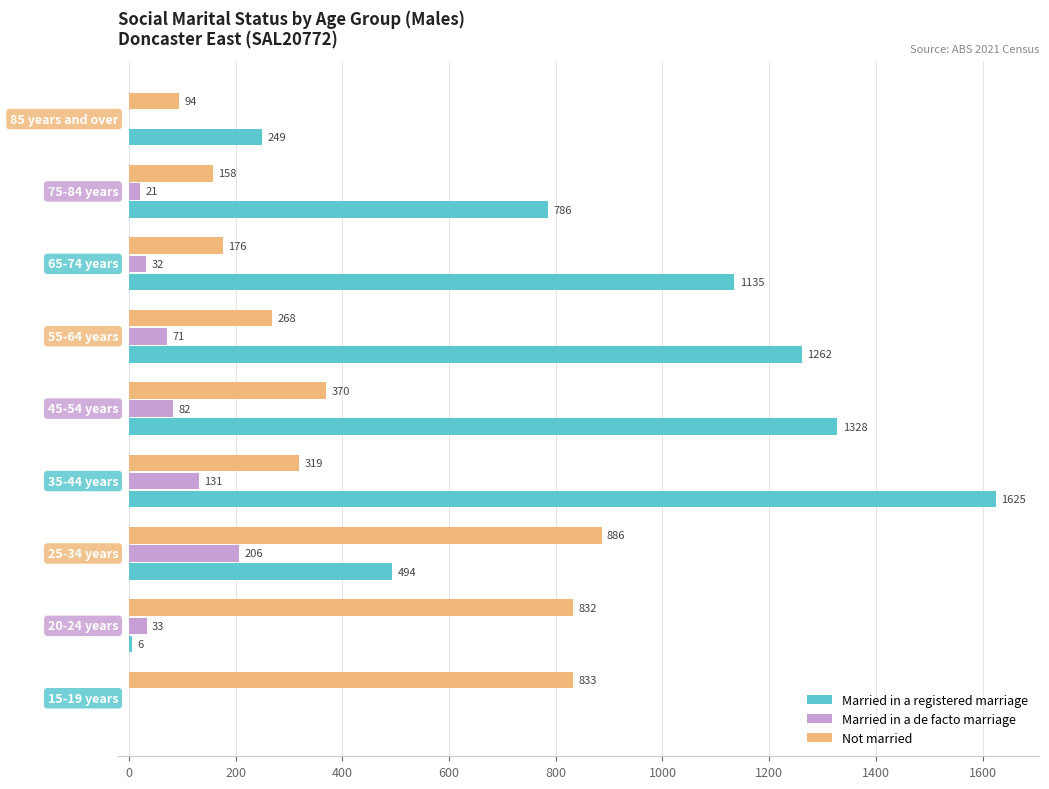

What is the maximum value for Not married?

886